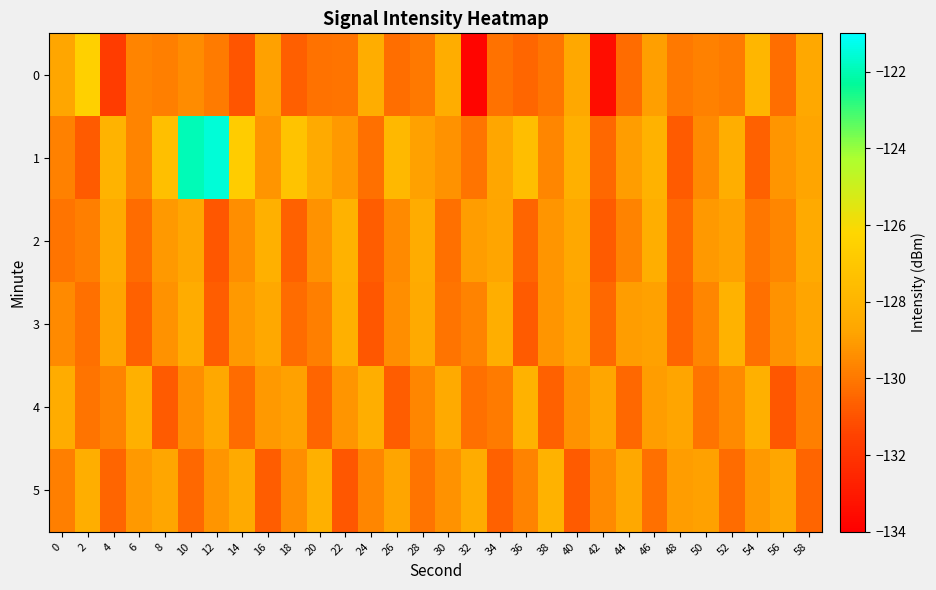

What is the total value across all series at 0?

-776.3